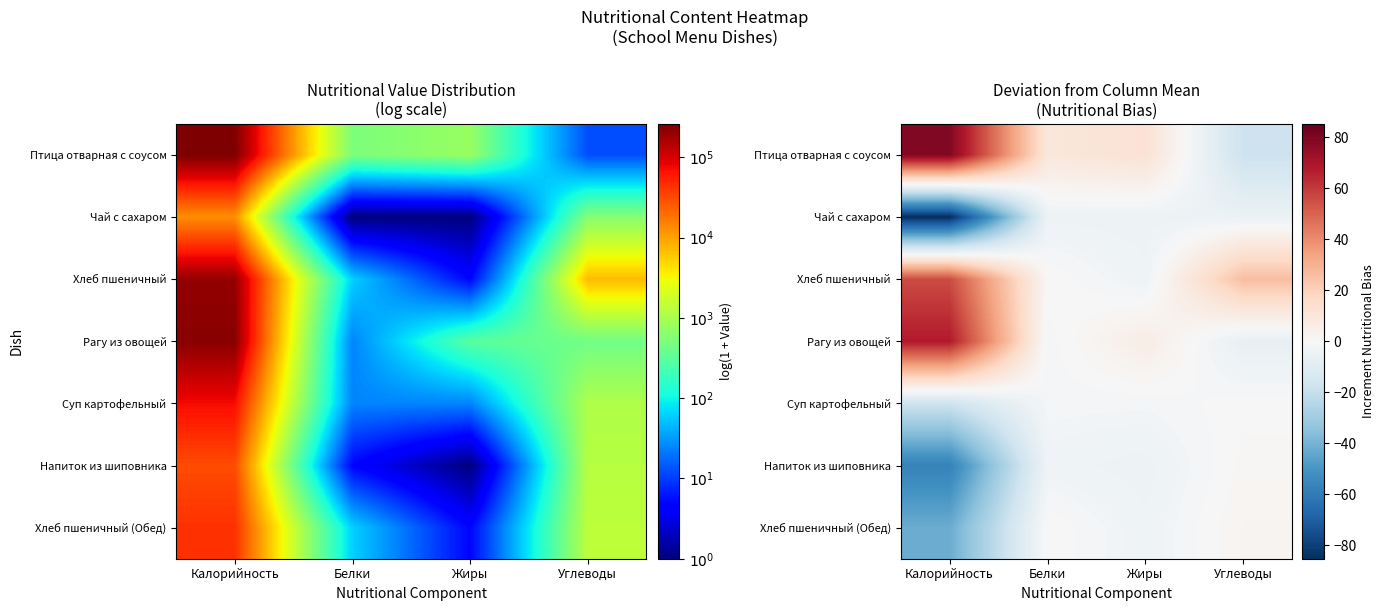

Rank the series by their maximum value, from highest to lowest.

Птица отварная с соусом, Рагу из овощей, Хлеб пшеничный, Хлеб пшеничный (Обед), Напиток из шиповника, Суп картофельный, Чай с сахаром